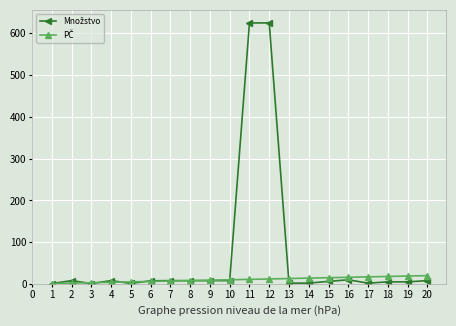

What is the greatest value displayed?

625.0